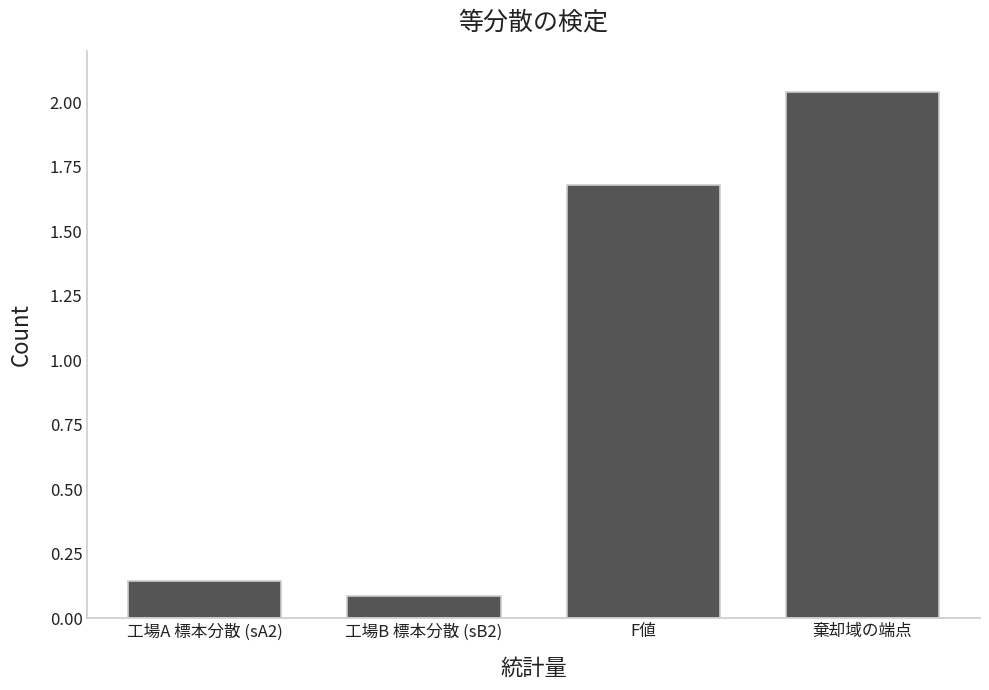

The chart shows a value of 1.7 at F値. True or false?

True